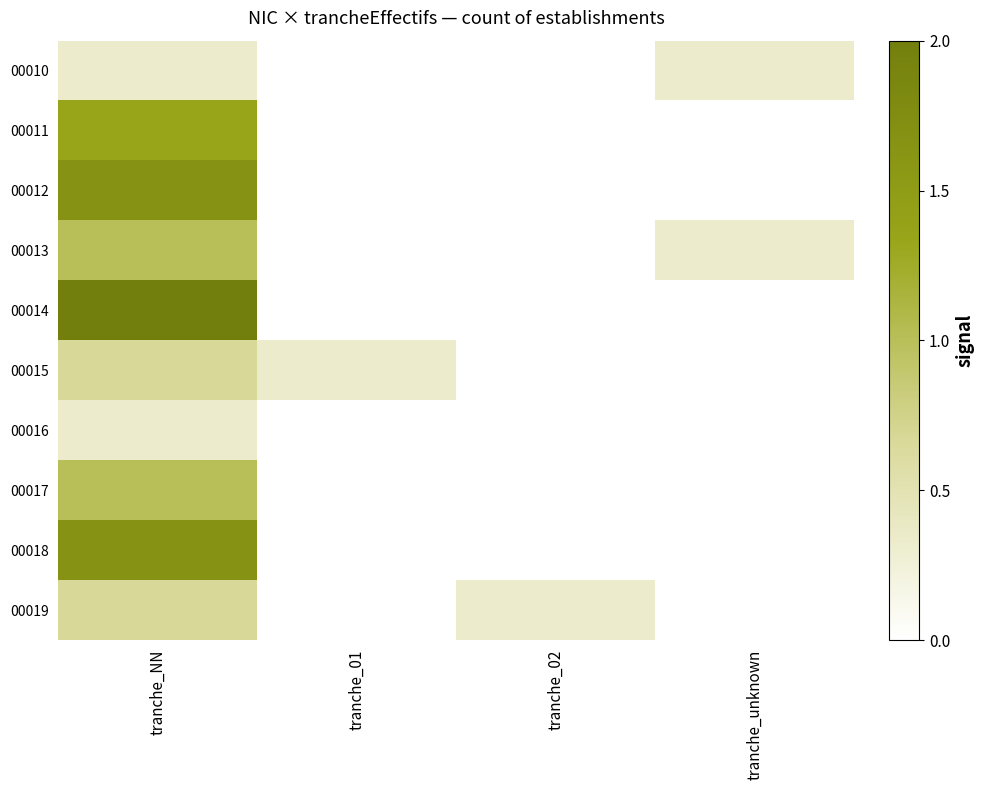

At tranche_02, list the series in order from largest to smallest.

00019, 00010, 00011, 00012, 00013, 00014, 00015, 00016, 00017, 00018